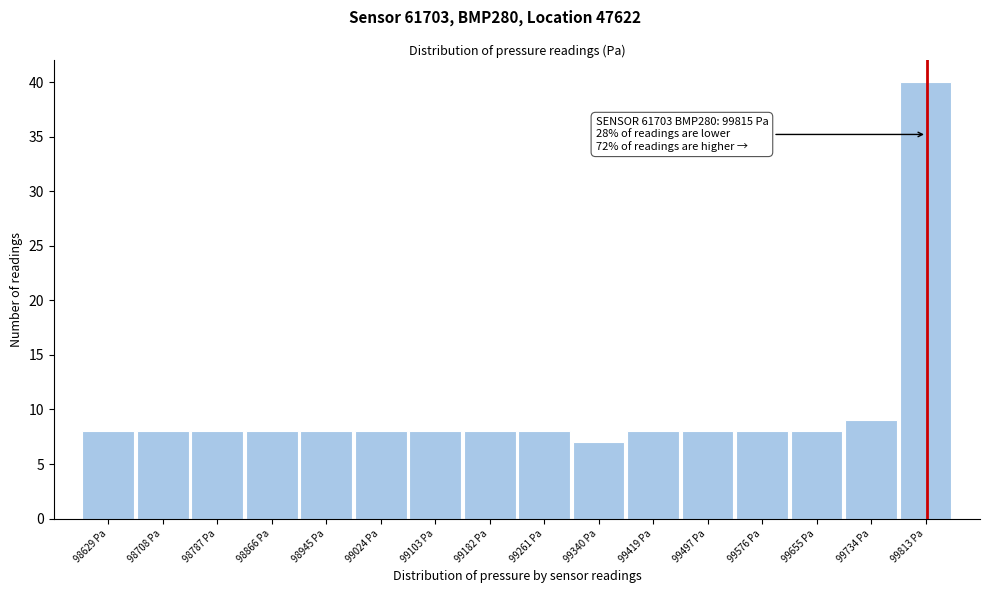

Which range on the x-axis has the tallest bar?

99770 to 99850